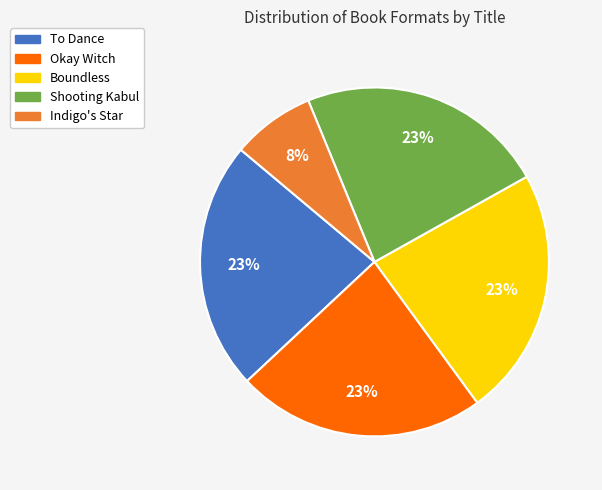

To the nearest percent, what portion does Okay Witch represent?

23%